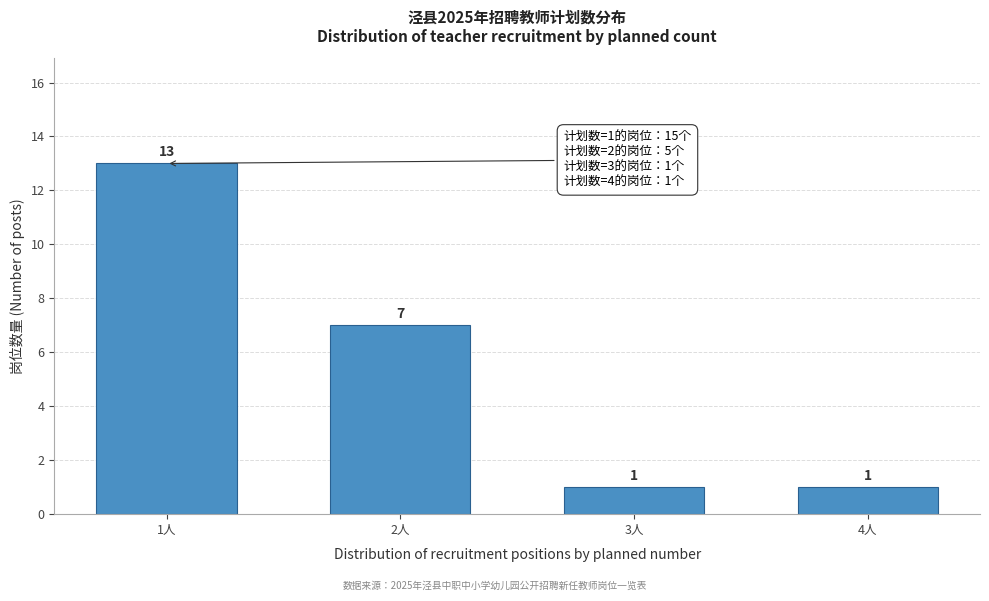

Reading left to right, list all the values displayed in this chart.

13	7	1	1